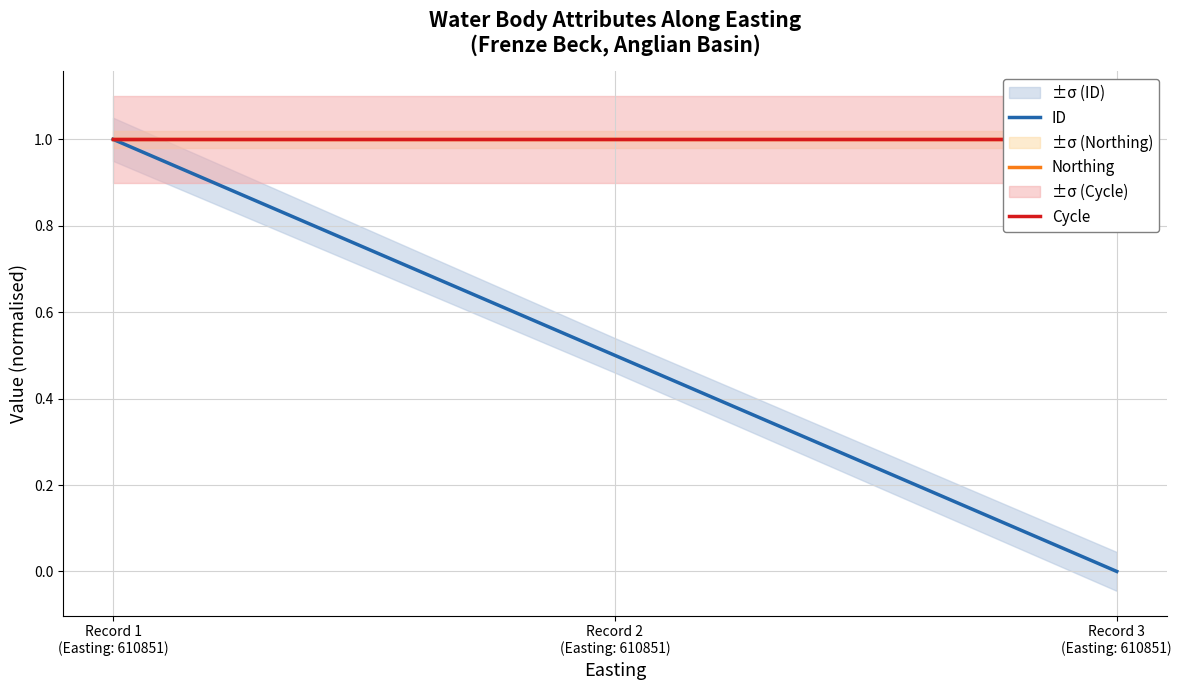

The ID series shows -0.4 at Record 3
(Easting: 610851). True or false?

False